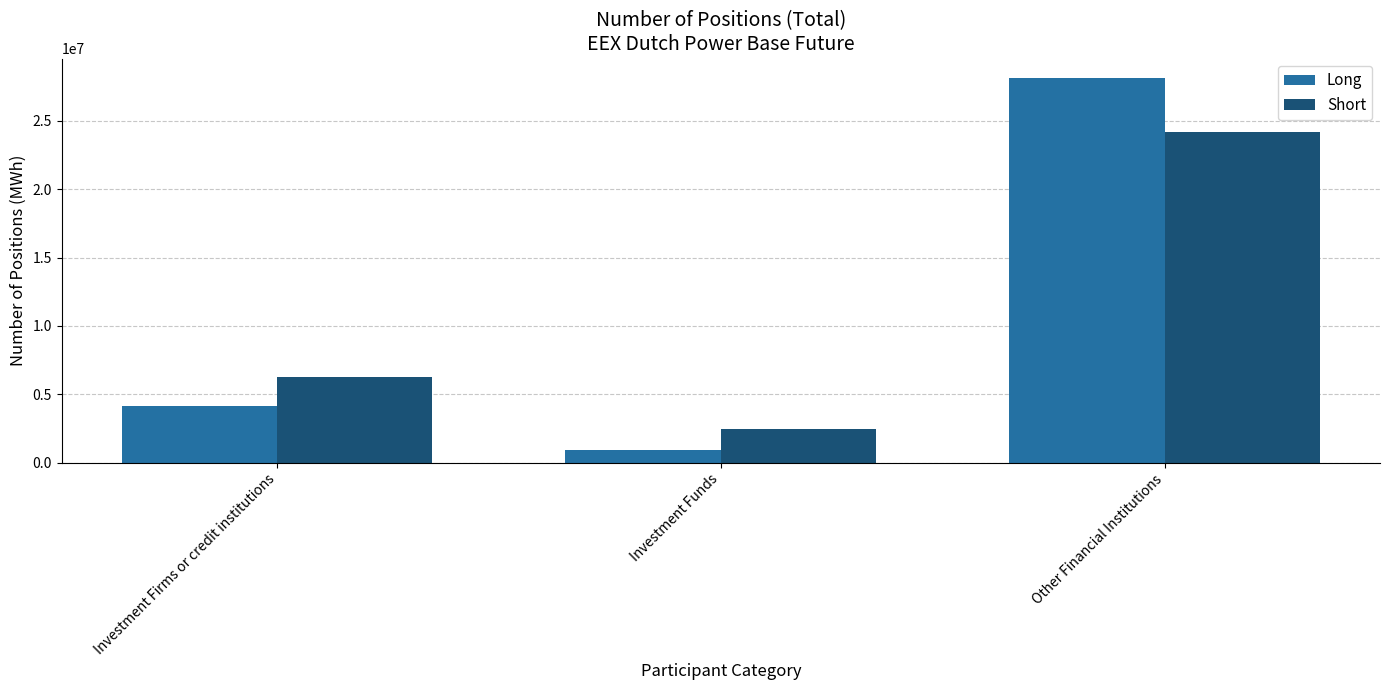

How many series are shown in this chart?

2